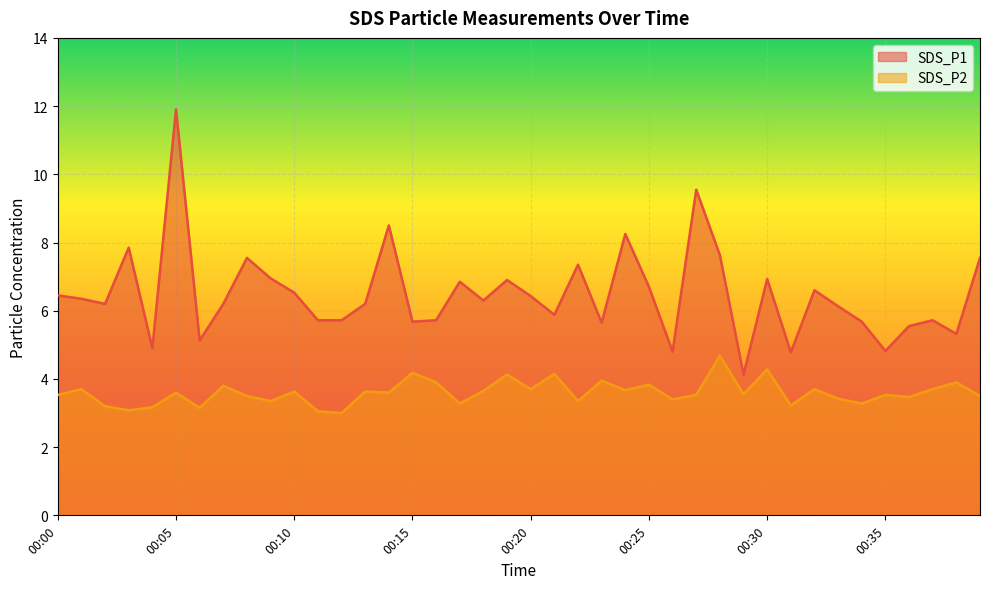

At which label does SDS_P1 first exceed 6?

00:00